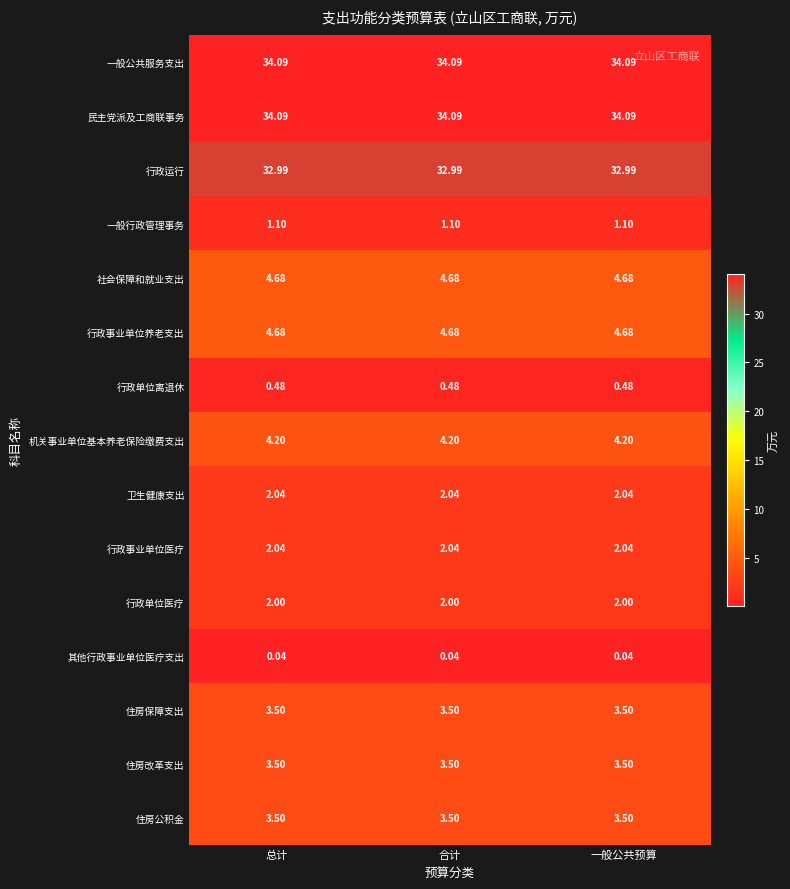

Is the value of 住房保障支出 at 一般公共预算 greater than the value of 社会保障和就业支出 at 总计?

No